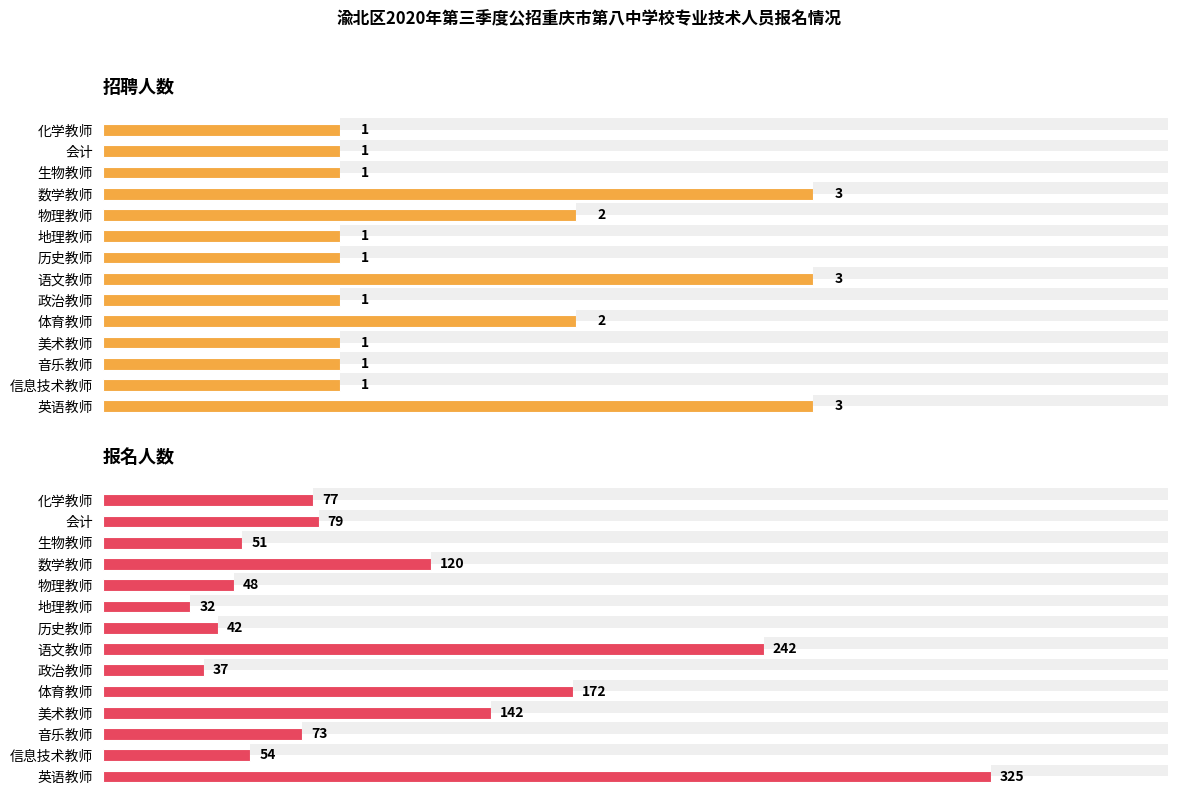

What is the sum of all 招聘人数 values?

22